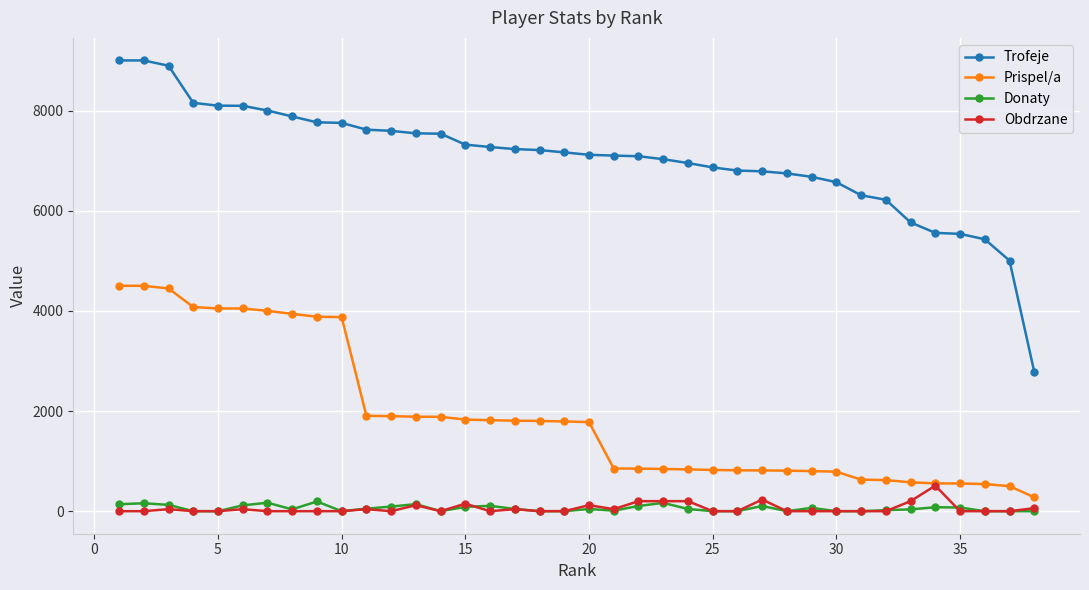

Rank the series by their maximum value, from lowest to highest.

Donaty, Obdrzane, Prispel/a, Trofeje